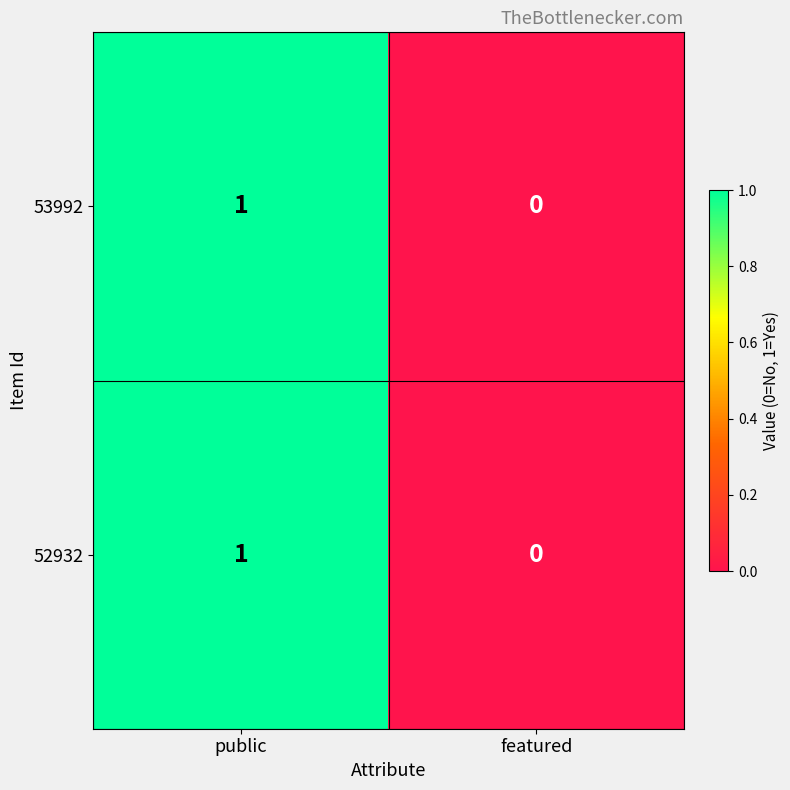

List the labels in order of 53992 value, largest first.

public, featured